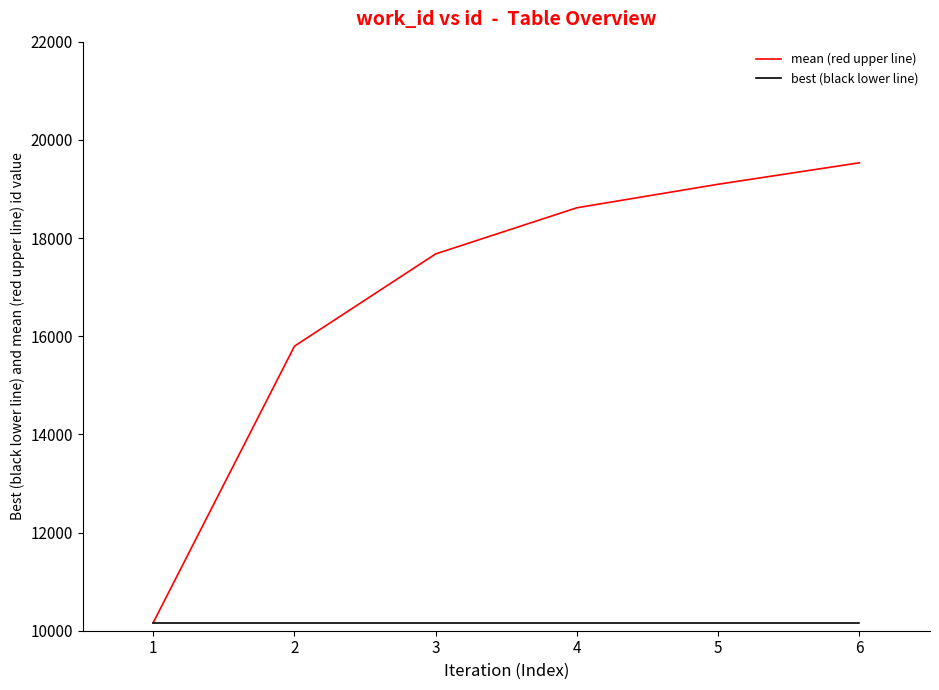

List the series in order of their overall mean, lowest first.

best (black lower line), mean (red upper line)